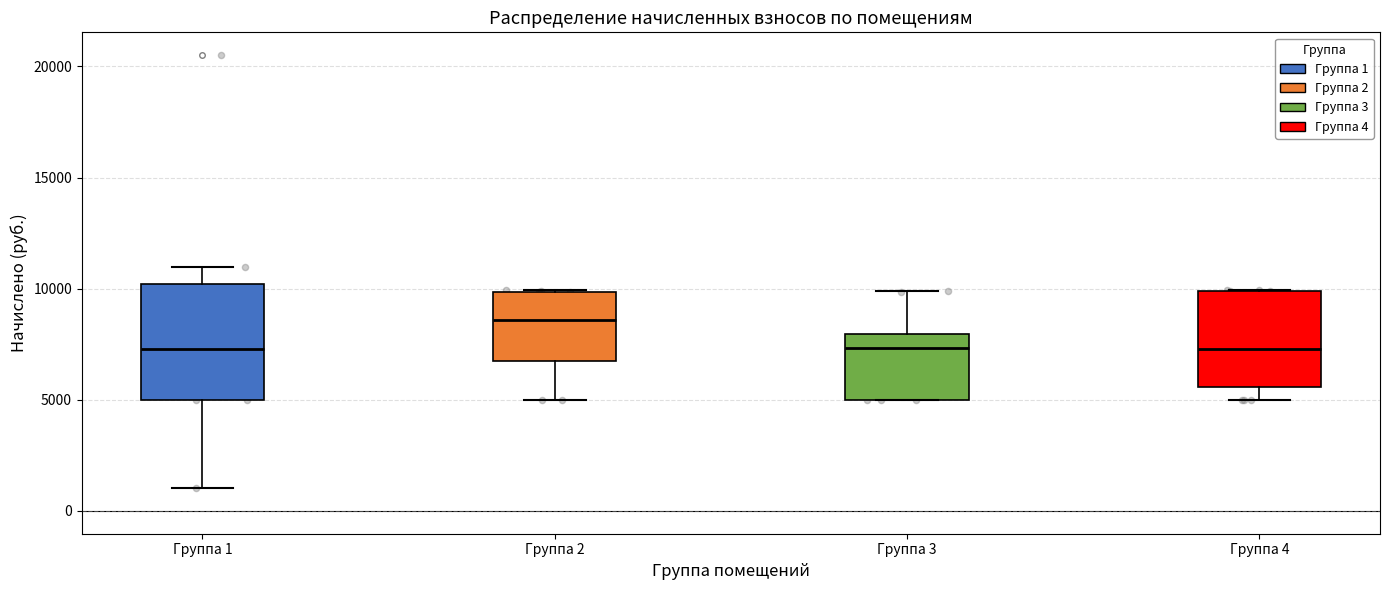

Reading left to right, transcribe this box plot: for each box, give where its median line is, the range the box spans, and where its two whiskers end, as read against the y-axis. The values are not printed on the chart, so give them approximately, as read against the axis.

Группа 1: median 7500, box 5000 to 10000, whiskers 1000 to 11000
Группа 2: median 8500, box 6500 to 10000, whiskers 5000 to 10000
Группа 3: median 7500, box 5000 to 8000, whiskers 5000 to 10000
Группа 4: median 7500, box 5500 to 10000, whiskers 5000 to 10000